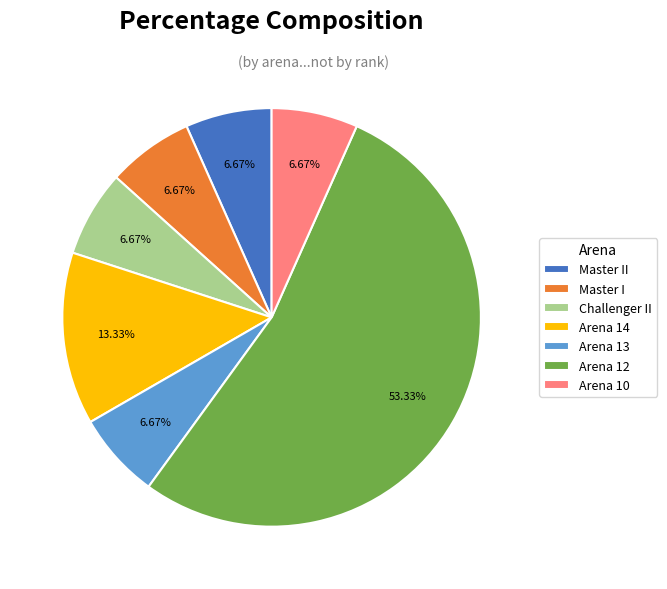

Is the sum of Challenger II and Arena 14 greater than half?

No